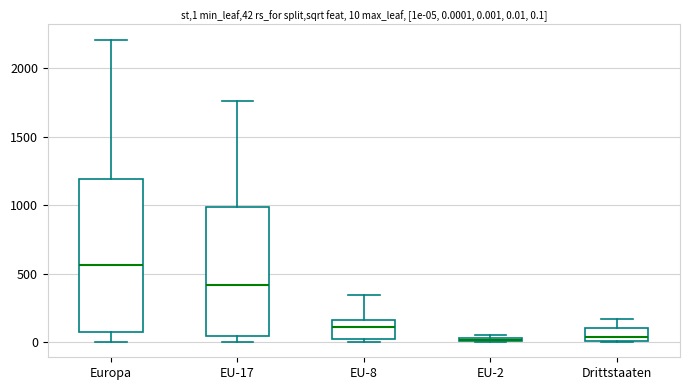

Which box is the tallest, from its lower edge to its upper edge?

Europa